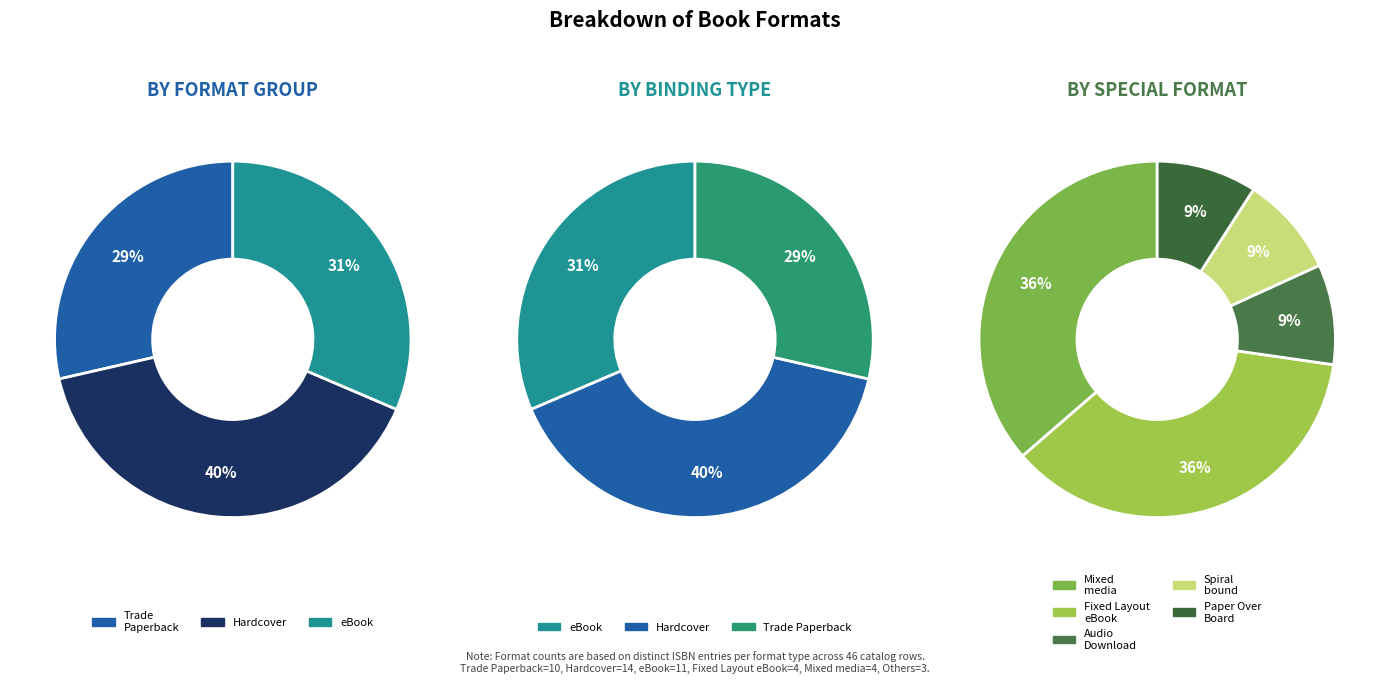

Which category has the smallest portion of the pie?

Audio Download